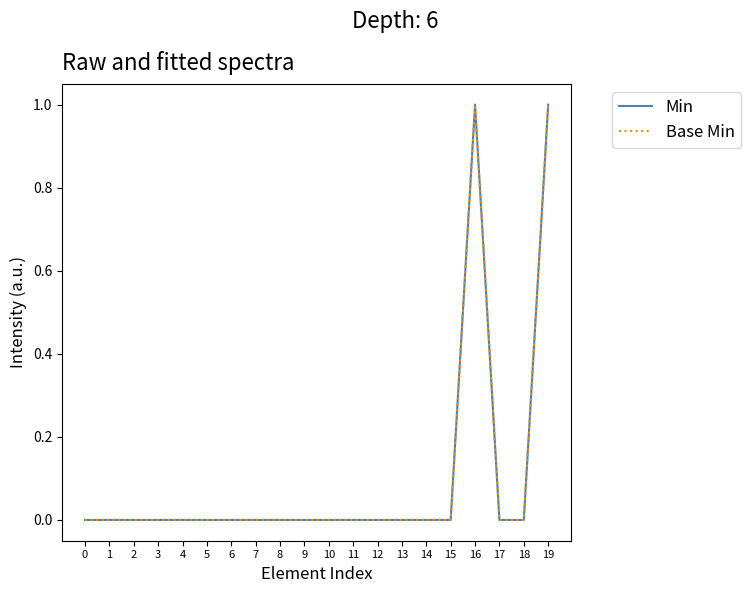

Is this an area chart (filled region under the line)?

No